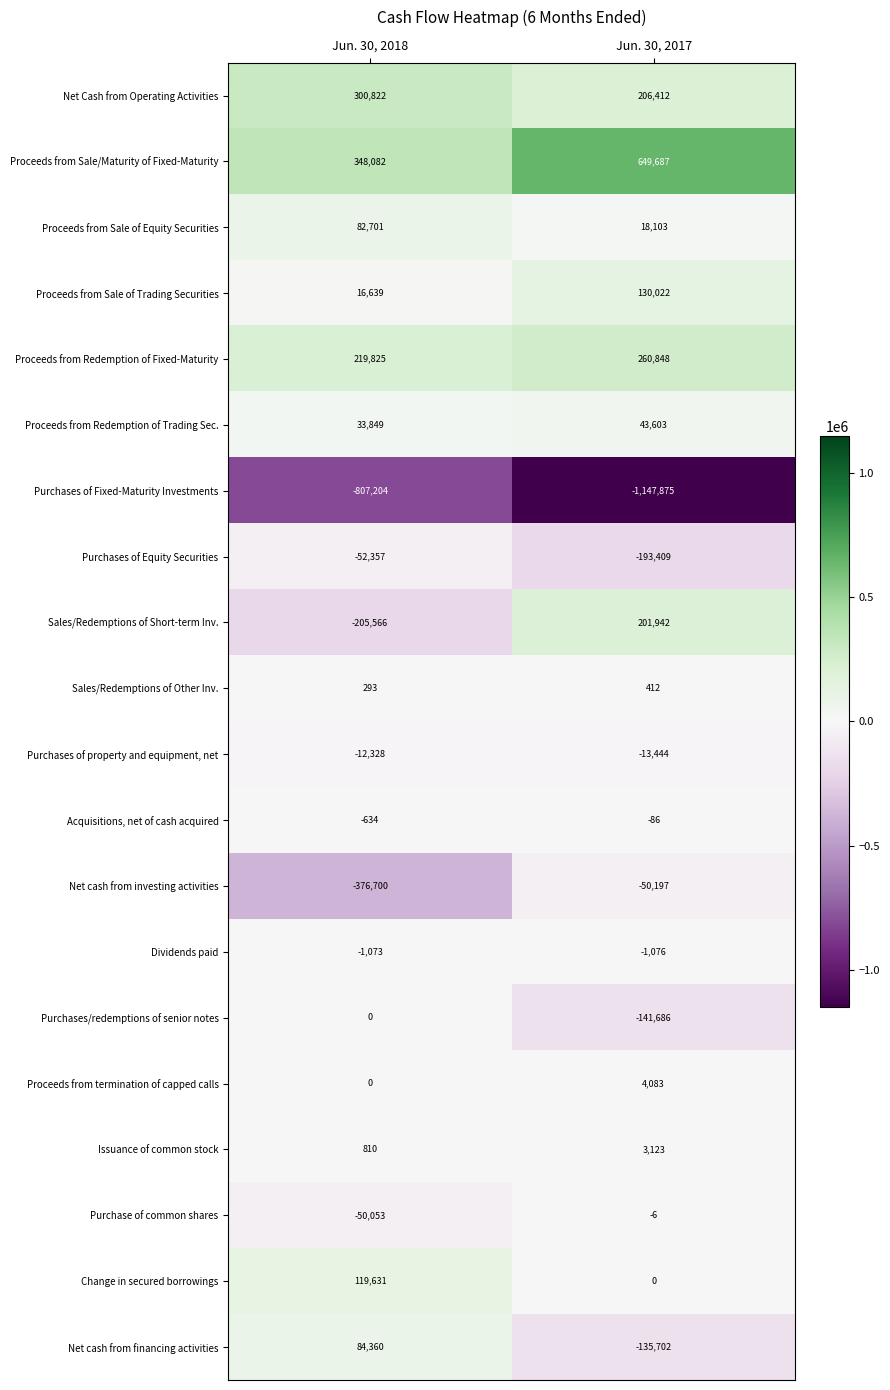

At which category is the sum across all series the highest?

Jun. 30, 2017